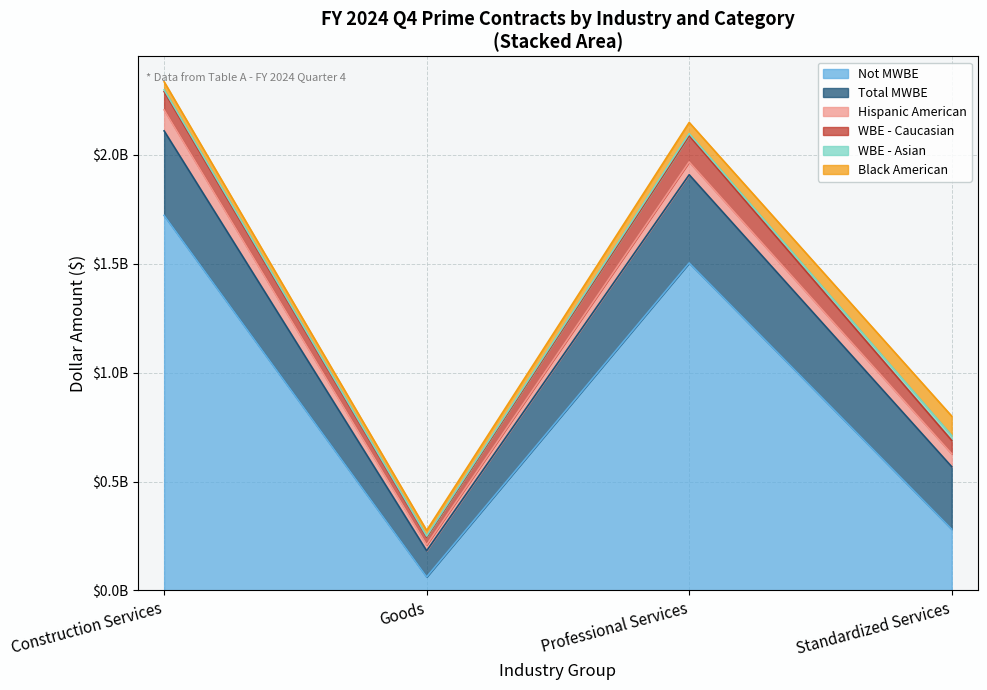

What is the difference between the second highest and second lowest values in the WBE - Asian series?

1617453.2